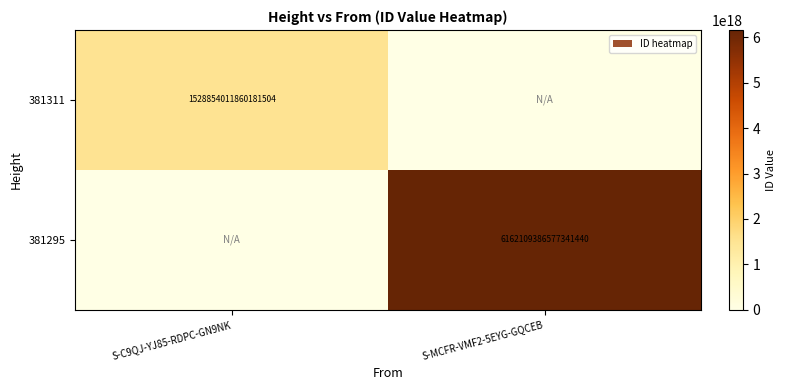

True or false: 381311 has a value of 2477762611641065472 at S-C9QJ-YJ85-RDPC-GN9NK.

False